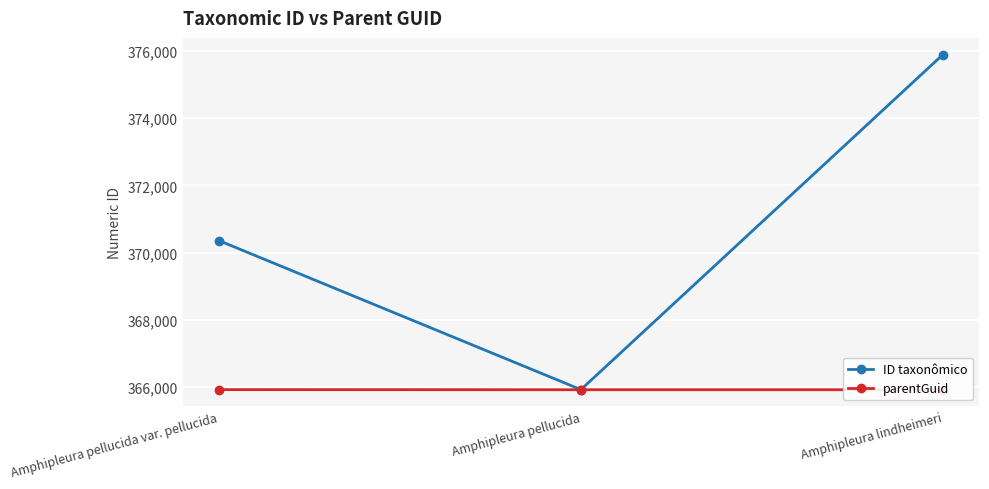

Which has a higher value, Amphipleura lindheimeri or Amphipleura pellucida var. pellucida?

Amphipleura lindheimeri